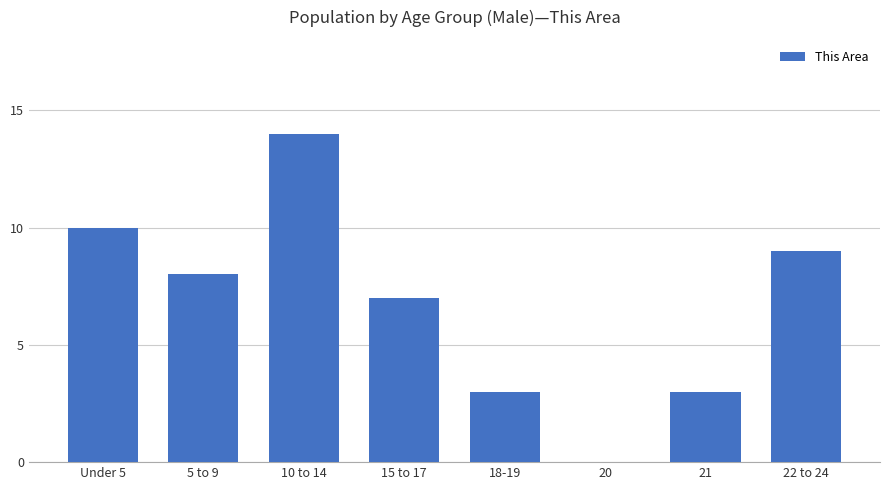

Count the number of categories in the chart.

8